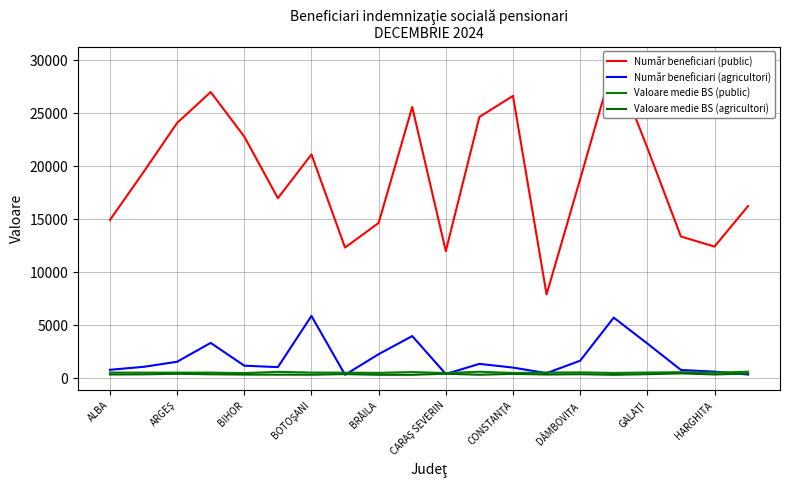

What position from the right is 13?

7